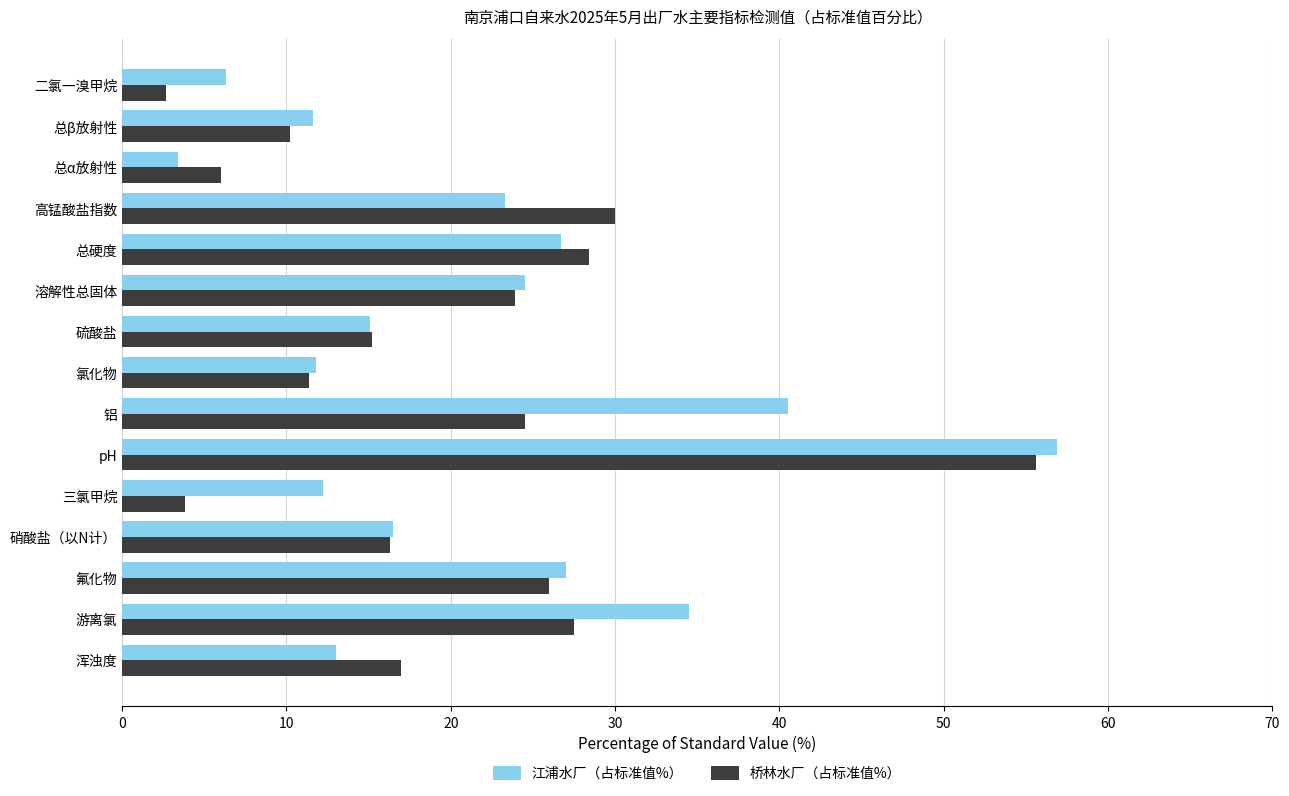

What is the total value across all series at 铝?

65.0